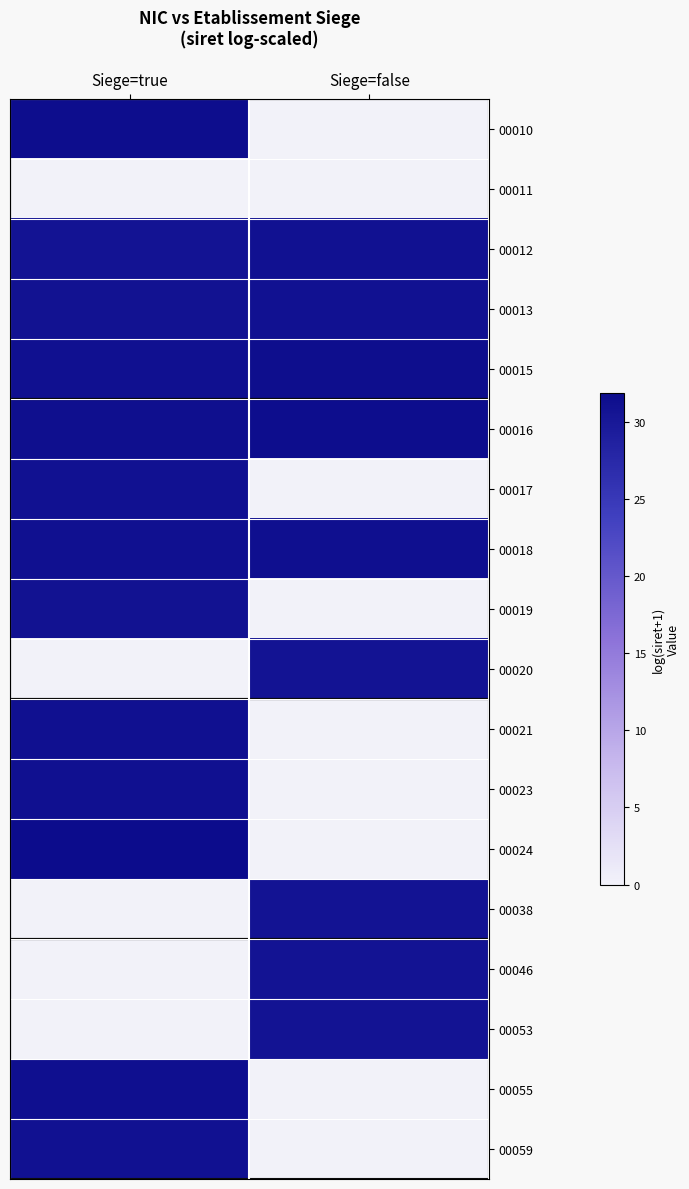

List the series in order of their peak value, lowest first.

00011, 00020, 00038, 00046, 00053, 00019, 00017, 00012, 00059, 00013, 00021, 00023, 00018, 00055, 00015, 00010, 00016, 00024